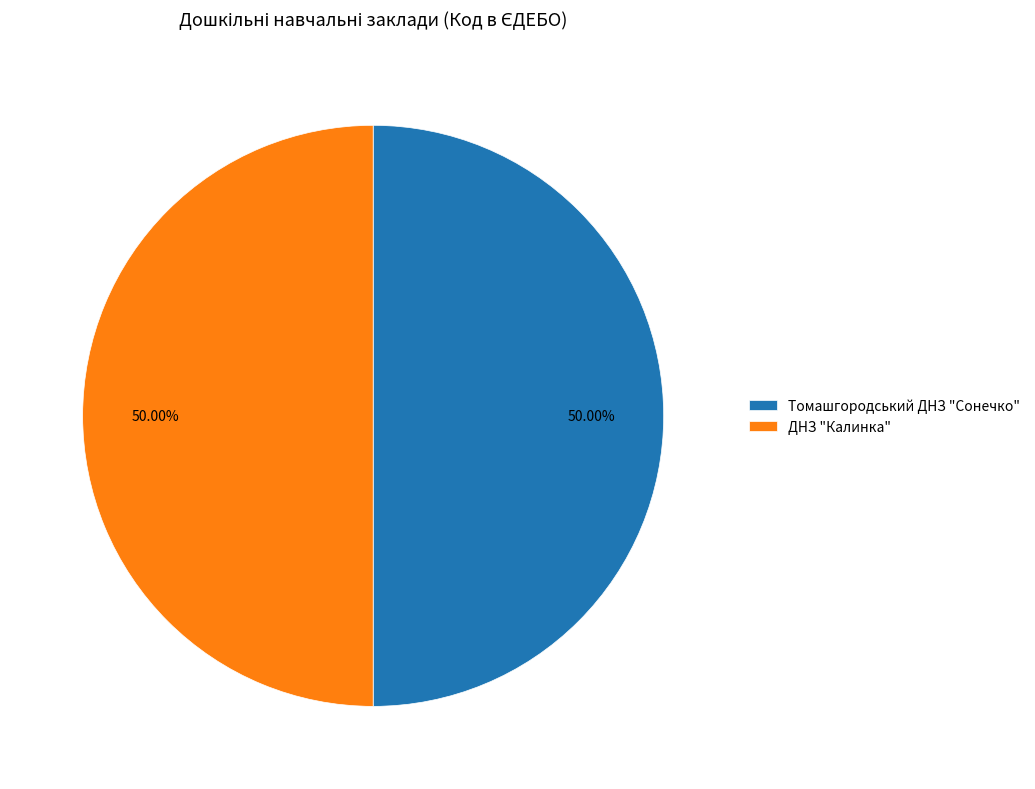

Do ДНЗ "Калинка" and Томашгородський ДНЗ "Сонечко" together represent more than half of the pie?

Yes